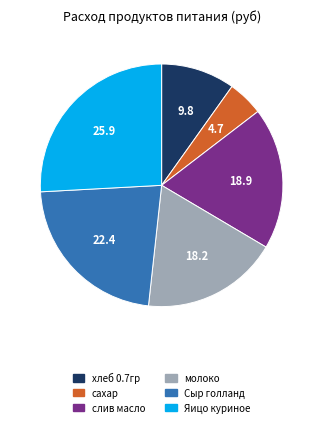

True or false: Яицо куриное accounts for 26% of the total.

True